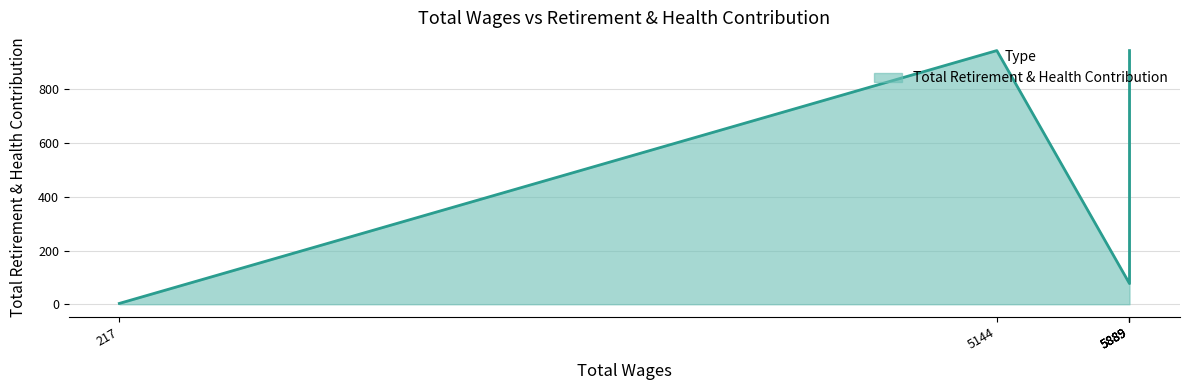

Between 5144.0 and 5889.0, which is larger?

5144.0